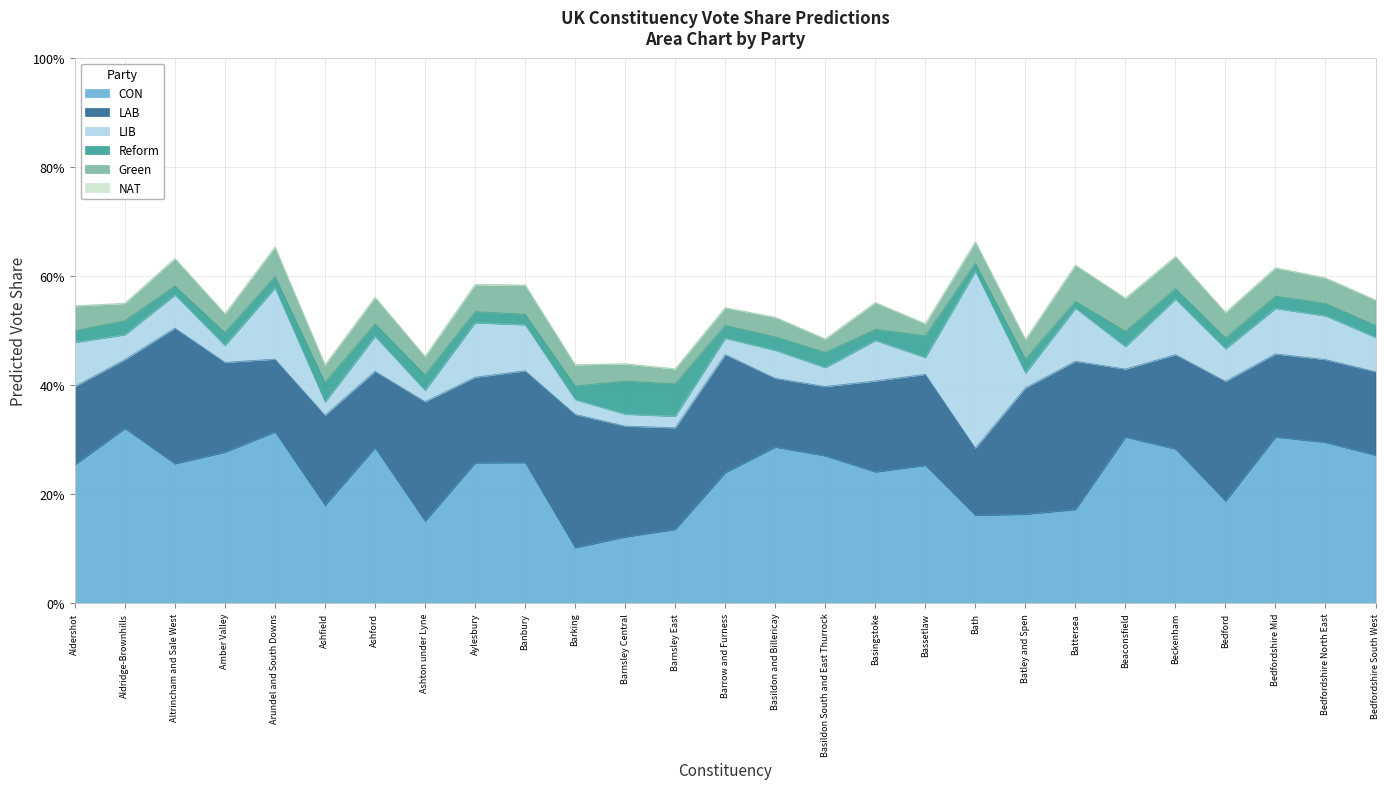

Which series changed the most between Amber Valley and Basildon and Billericay?

LAB